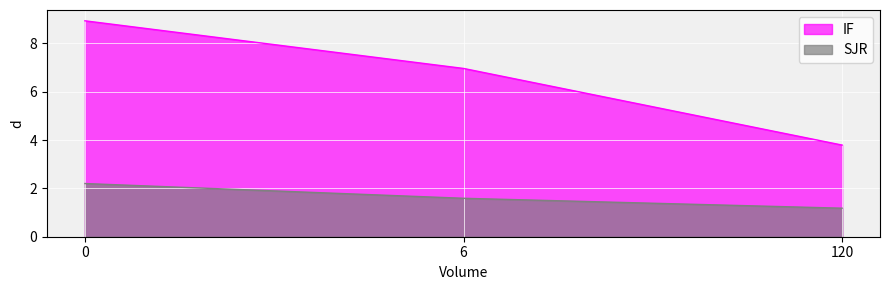

What is the value of the IF point at the 1st from the left?

8.9